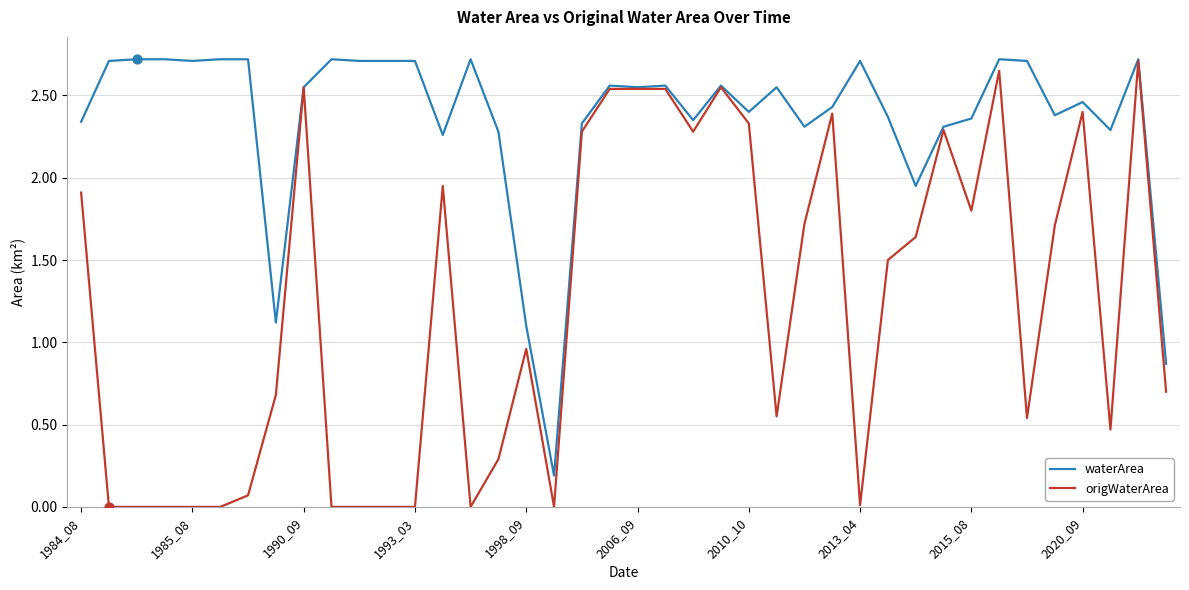

What are all the series names shown in the legend?

waterArea, origWaterArea